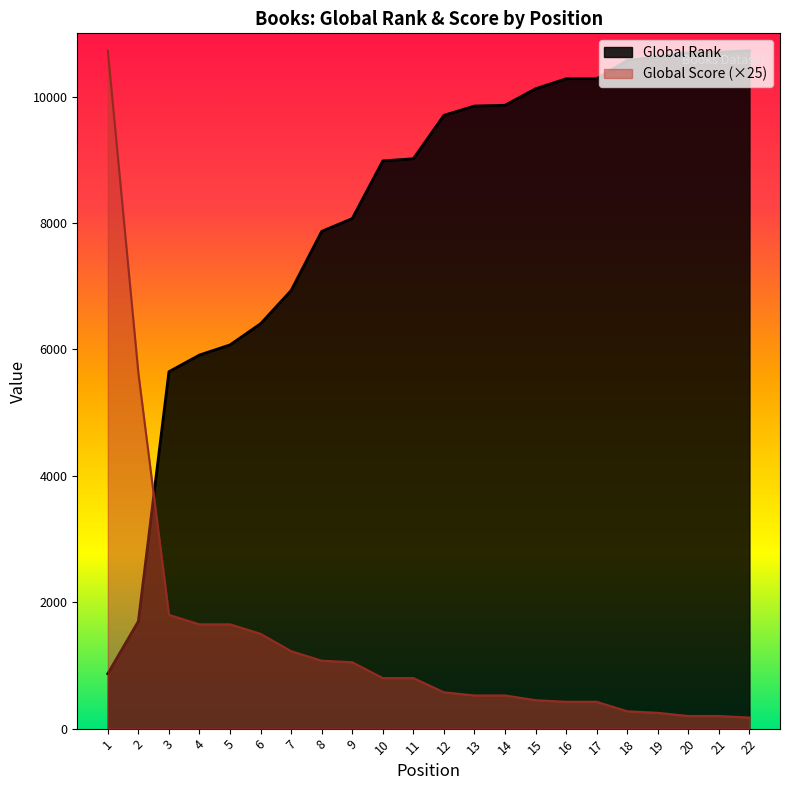

Where do Global Rank and Global Score first cross each other?

2 and 3